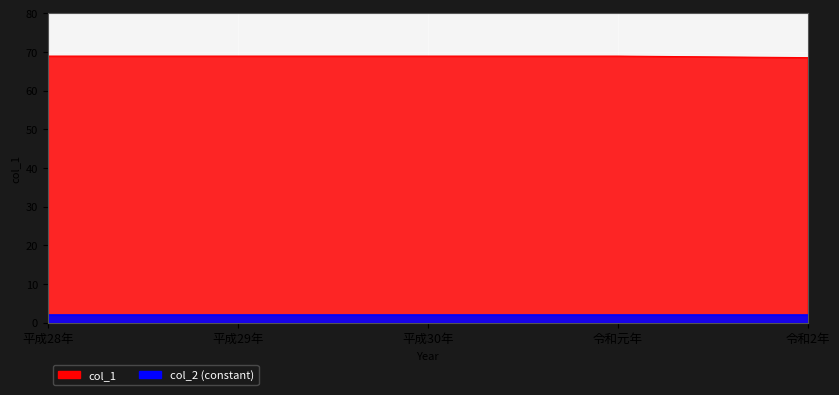

Reading left to right, what are all the values shown in this chart?

68.9	68.9	68.9	68.9	68.5